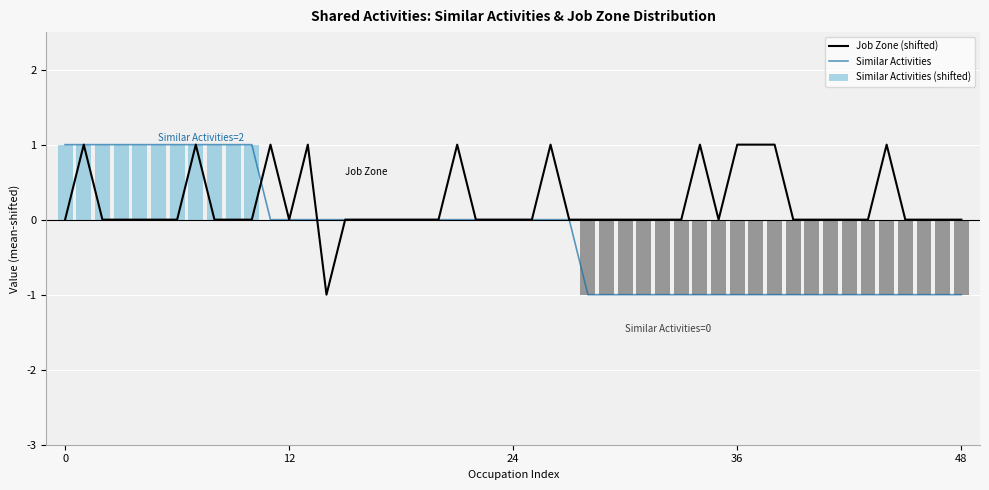

Which series has the largest total across all categories?

Job Zone